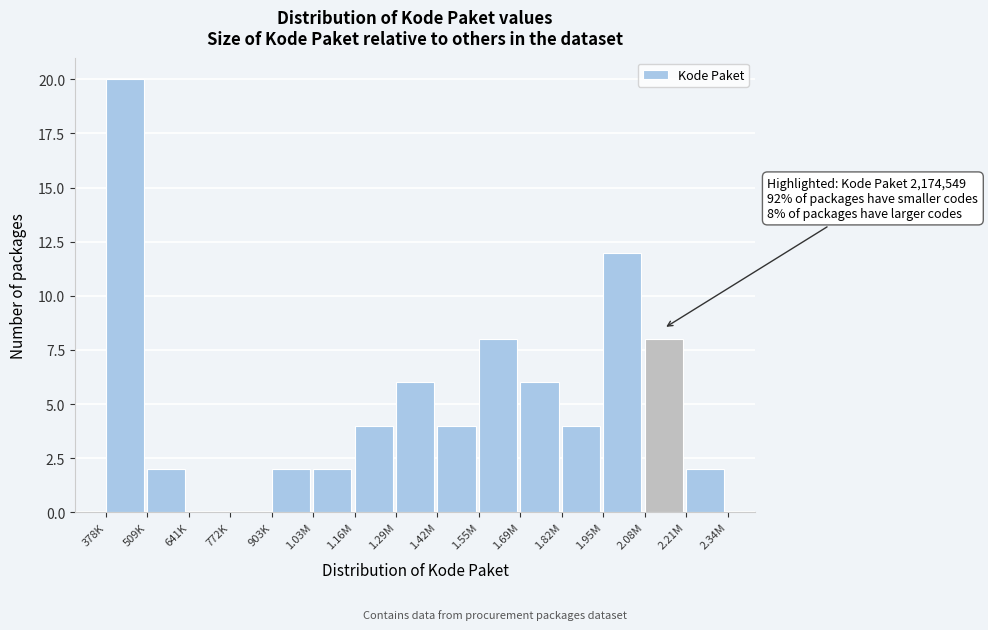

Reading left to right, extract all data points from this chart.

378K=20	509K=2	641K=0	772K=0	903K=2	1.03M=2	1.16M=4	1.29M=6	1.42M=4	1.55M=8	1.69M=6	1.82M=4	1.95M=12	2.08M=8	2.21M=2